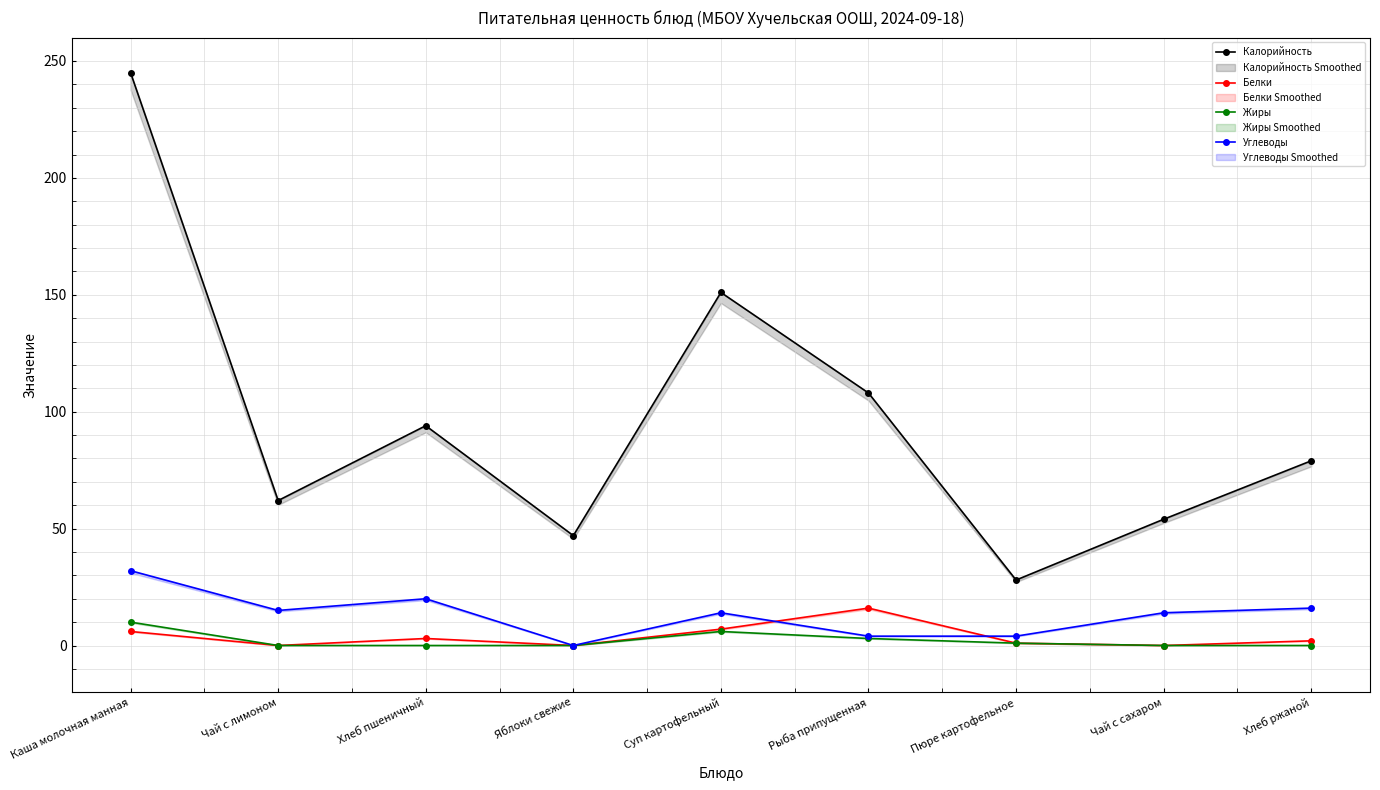

At how many categories does at least one series exceed 166?

1